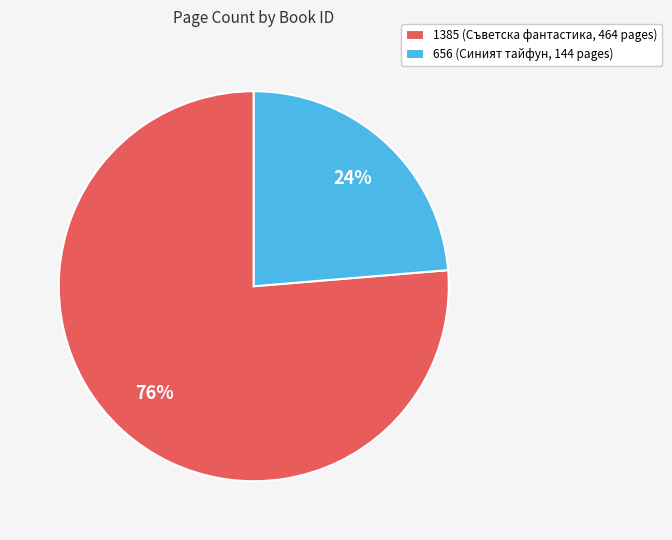

Do 656 (Синият тайфун, 144 pages) and 1385 (Съветска фантастика, 464 pages) together represent more than half of the pie?

Yes